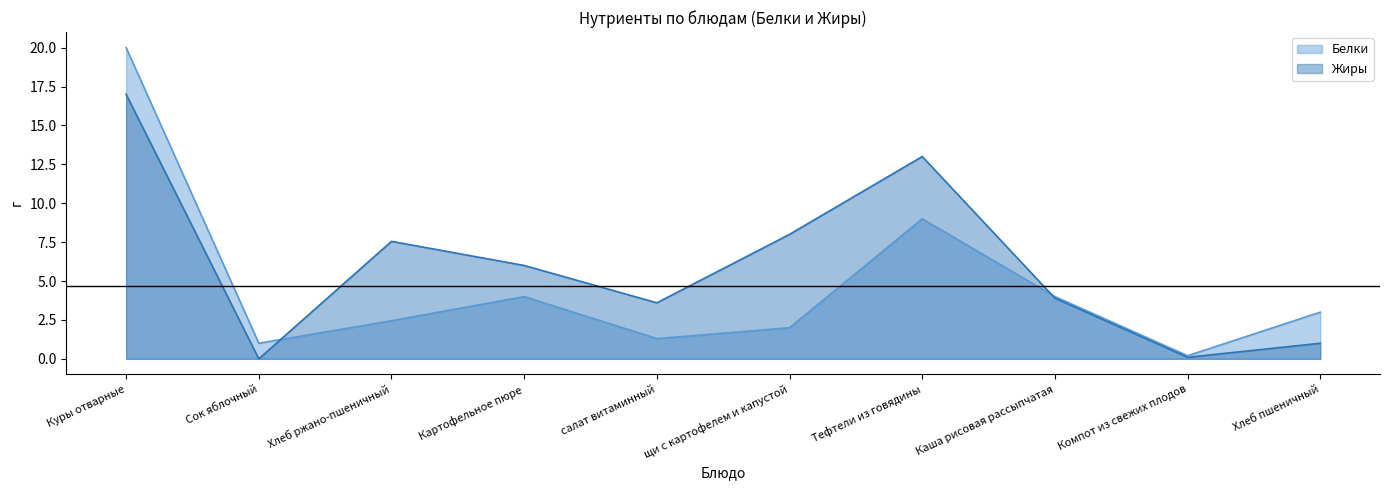

How many data points in Жиры are above 6?

4